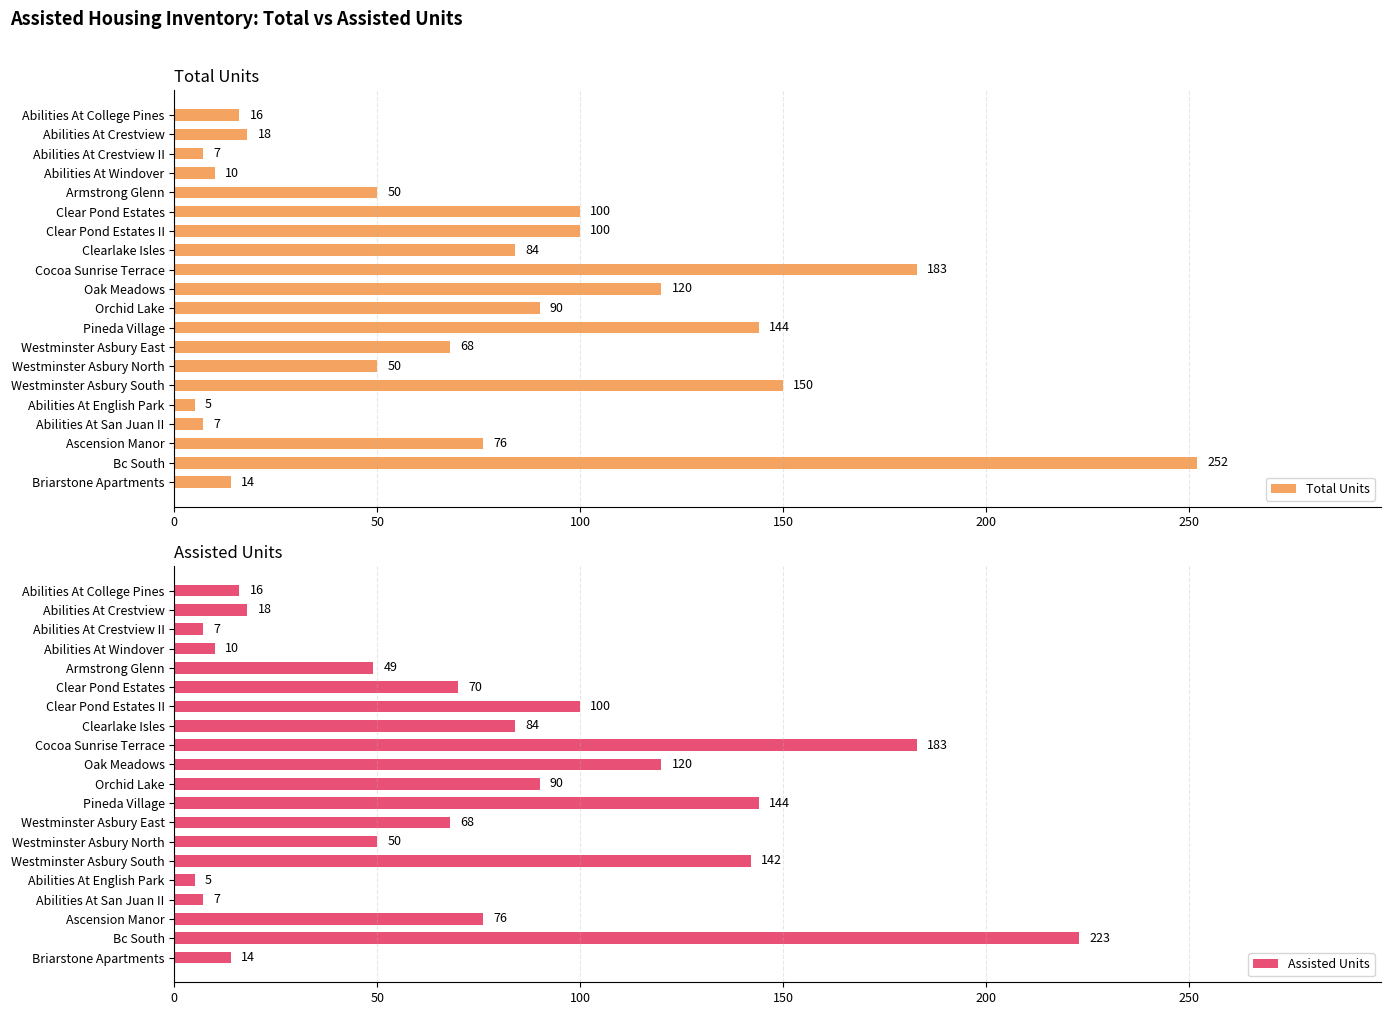

What is the difference between the maximum and minimum values in the Total Units series?

247